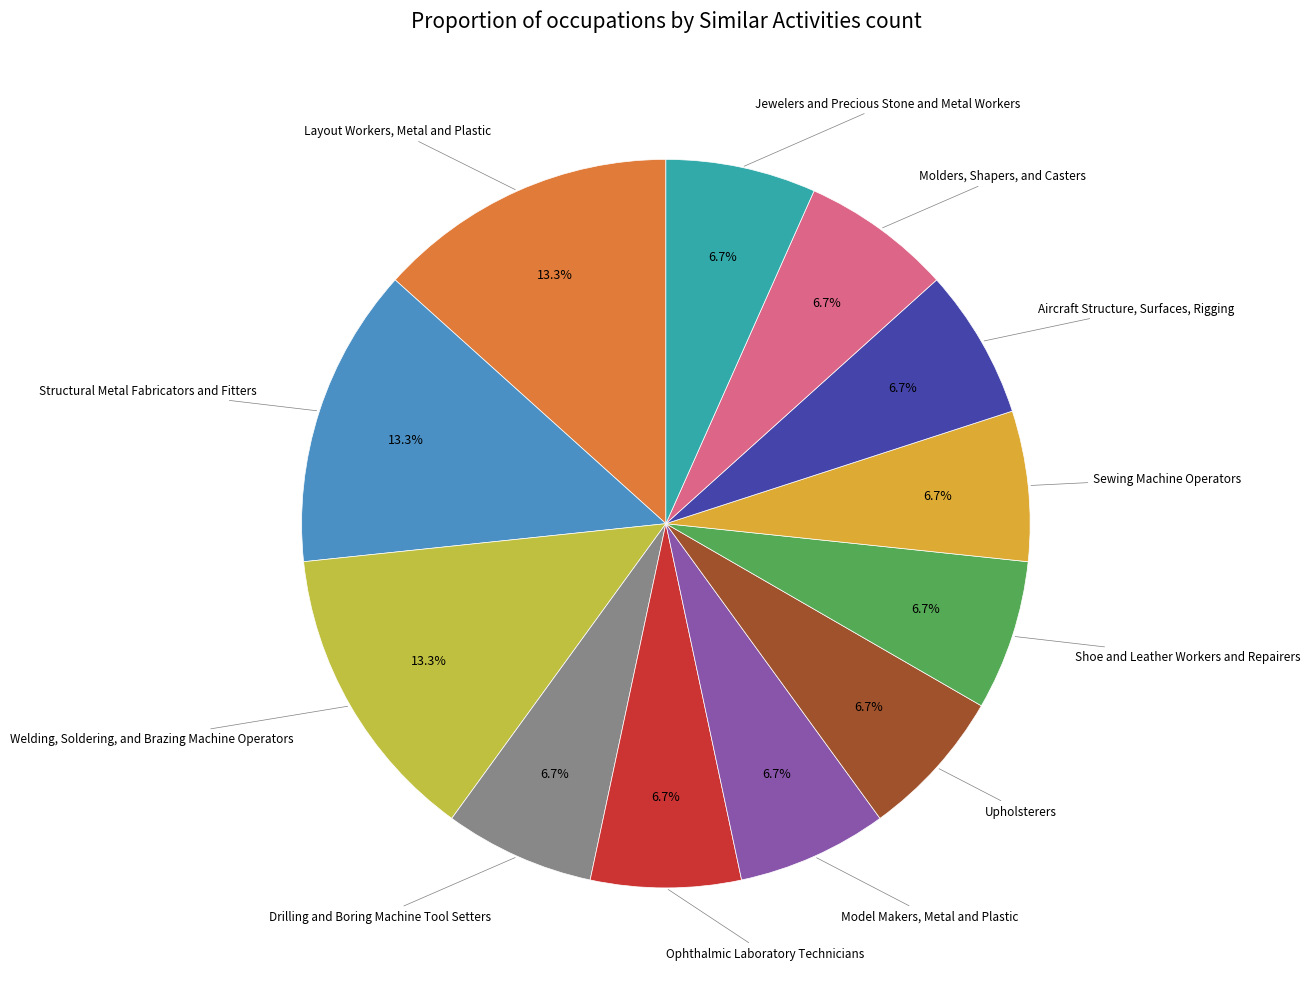

To the nearest percent, what is the average slice percentage?

8%